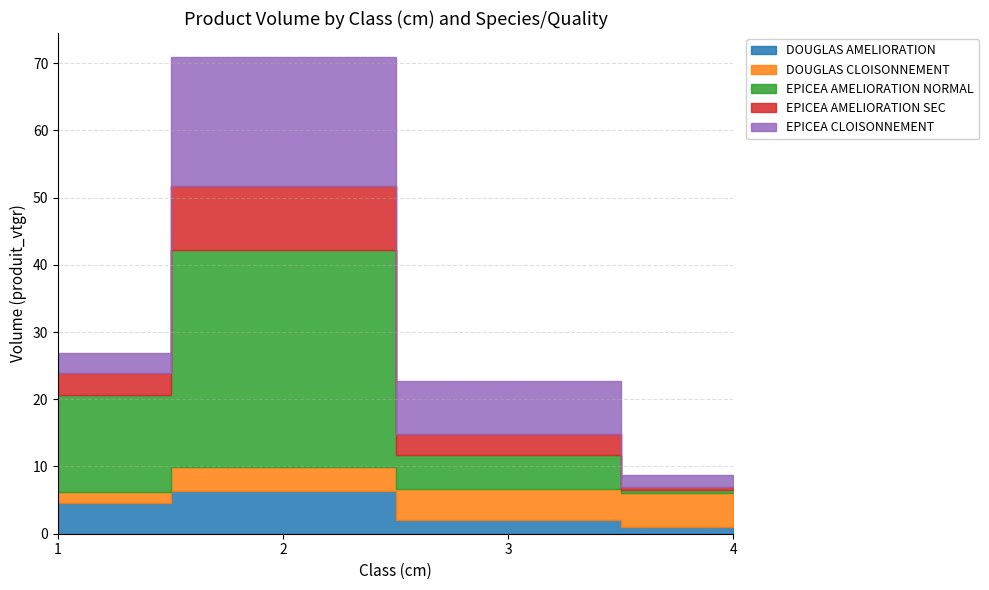

How many distinct data groups are displayed?

5